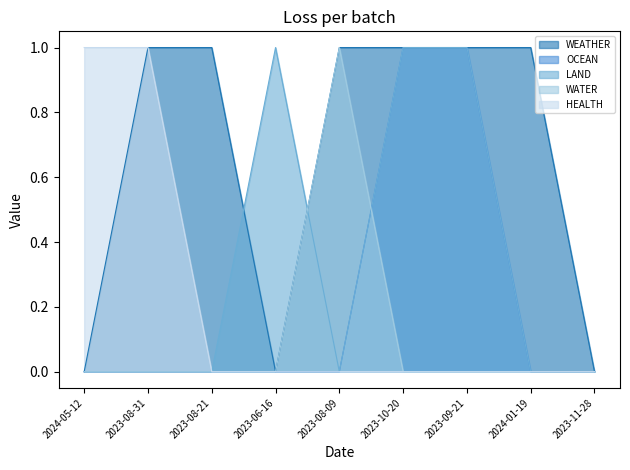

Count the number of data series in this chart.

5